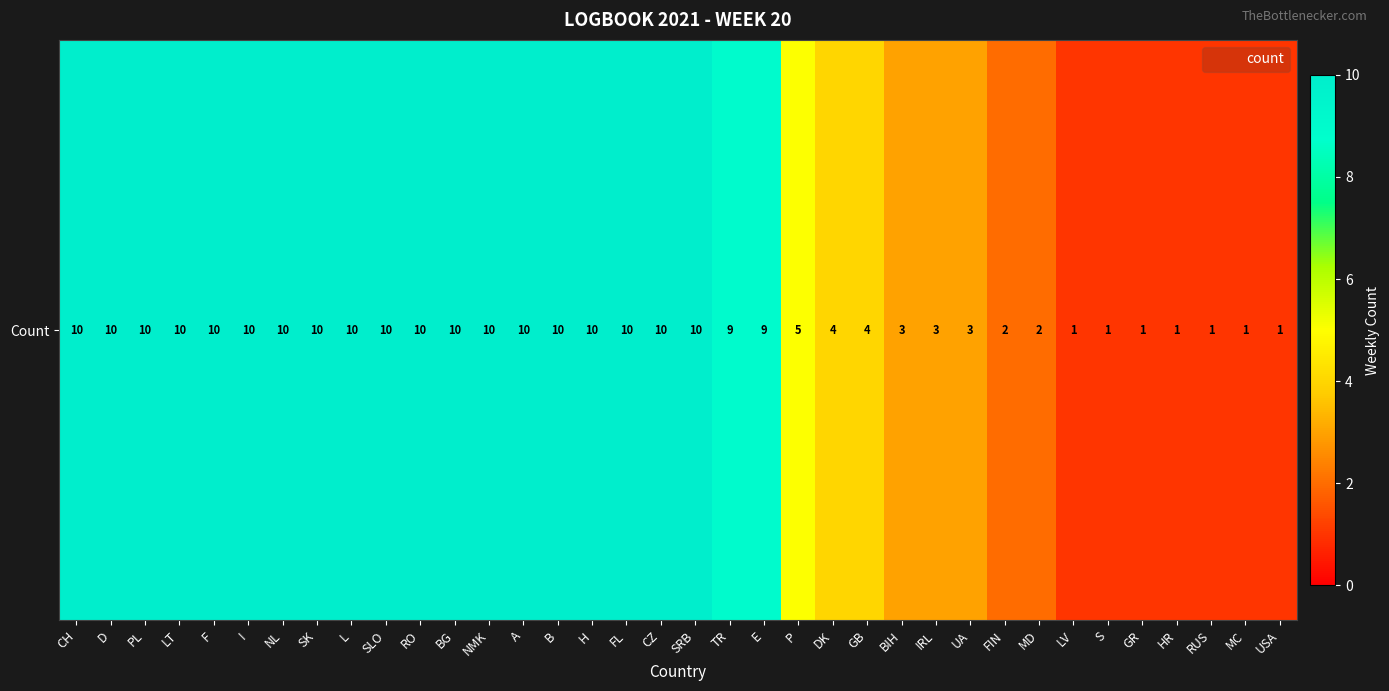

List the labels in order of value, smallest first.

LV, S, GR, HR, RUS, MC, USA, FIN, MD, BIH, IRL, UA, DK, GB, P, TR, E, CH, D, PL, LT, F, I, NL, SK, L, SLO, RO, BG, NMK, A, B, H, FL, CZ, SRB